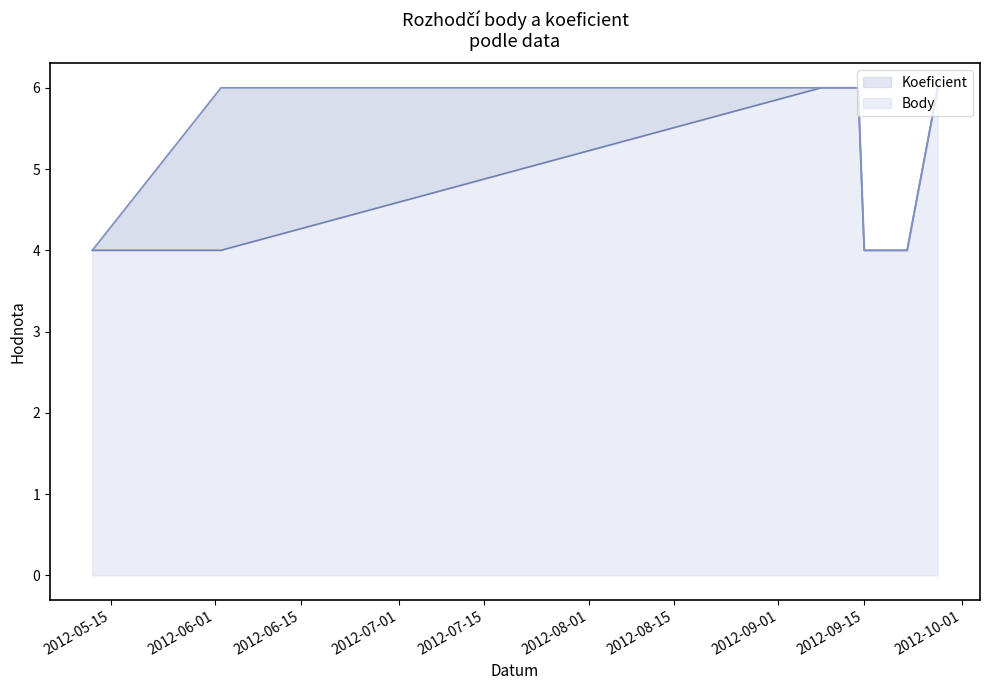

Is the value of Body at 2012-09-22 greater than the value of Koeficient at 2012-09-27?

No